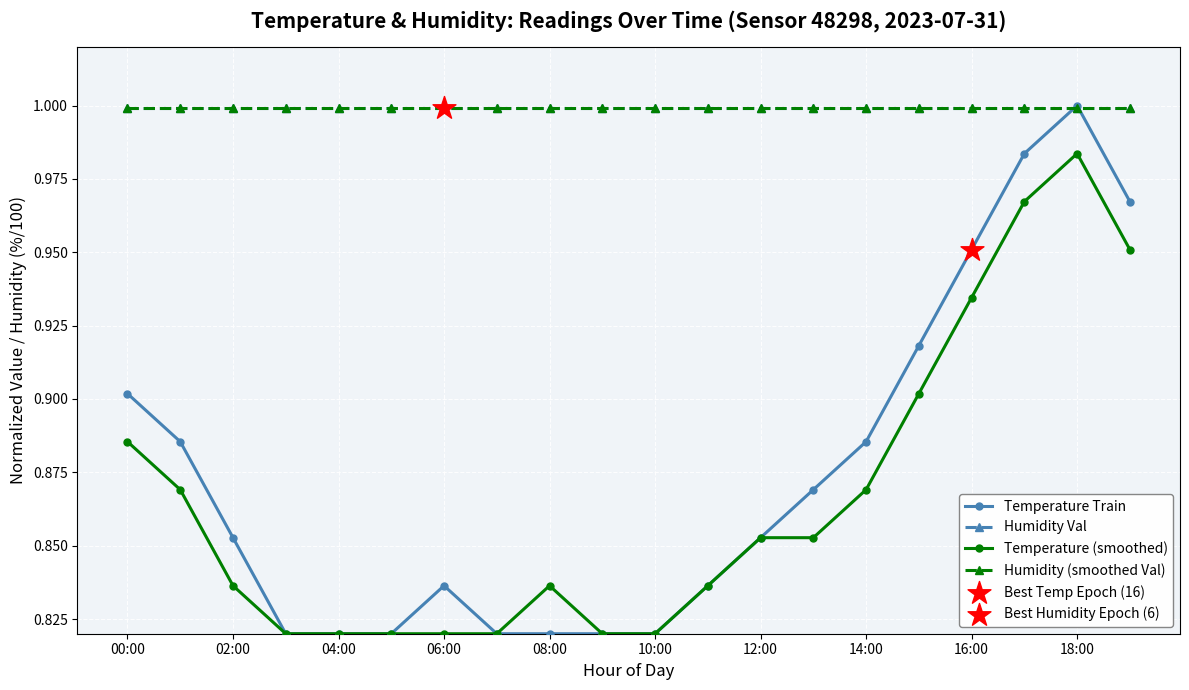

Is this an area chart (filled region under the line)?

No